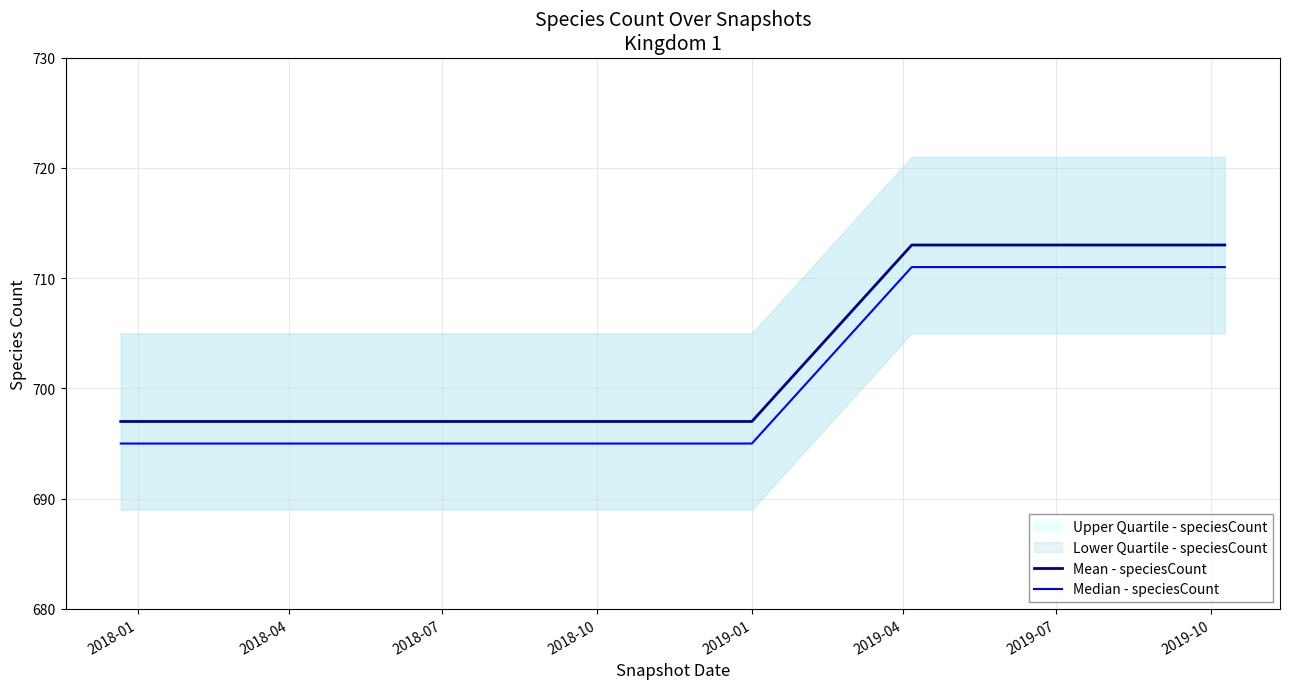

The Median - speciesCount series shows 711 at 2019-07. True or false?

True